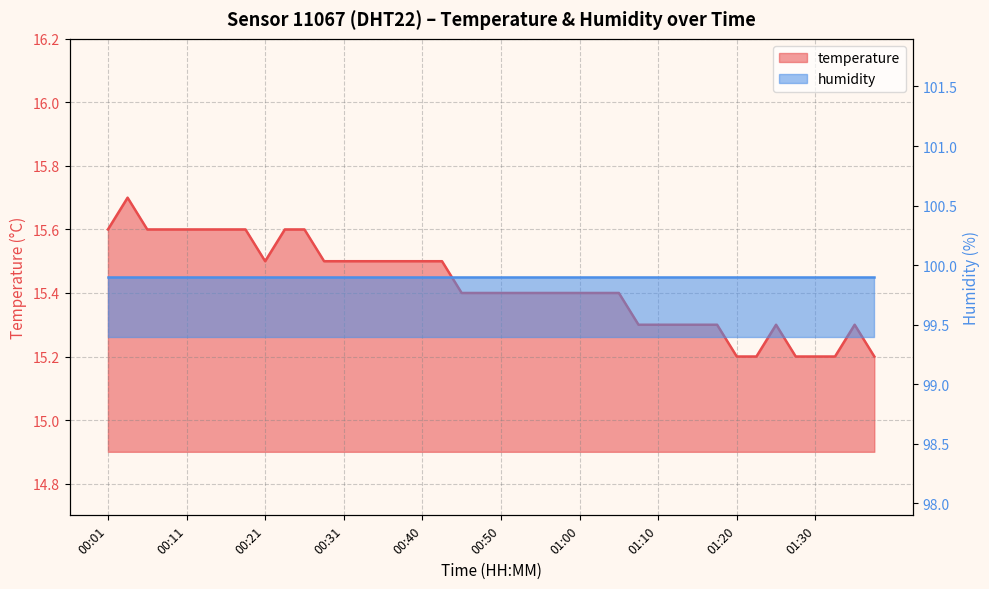

Rank the categories by value from lowest to highest.

01:20, 01:23, 01:28, 01:30, 01:33, 01:38, 01:08, 01:10, 01:13, 01:15, 01:18, 01:25, 01:35, 00:45, 00:48, 00:50, 00:53, 00:55, 00:58, 01:00, 01:03, 01:05, 00:21, 00:28, 00:31, 00:33, 00:36, 00:38, 00:40, 00:43, 00:01, 00:06, 00:08, 00:11, 00:13, 00:16, 00:18, 00:23, 00:26, 00:03